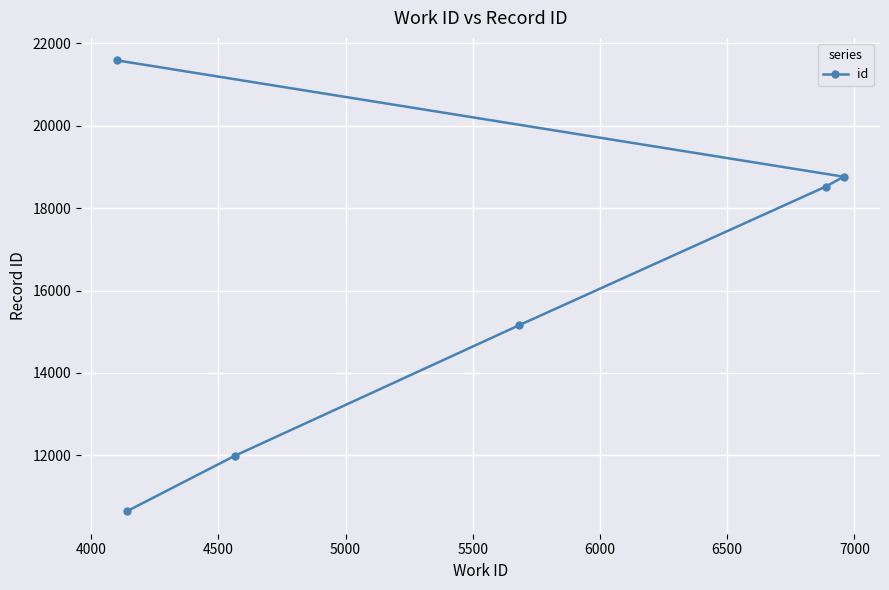

How many distinct data groups are displayed?

1